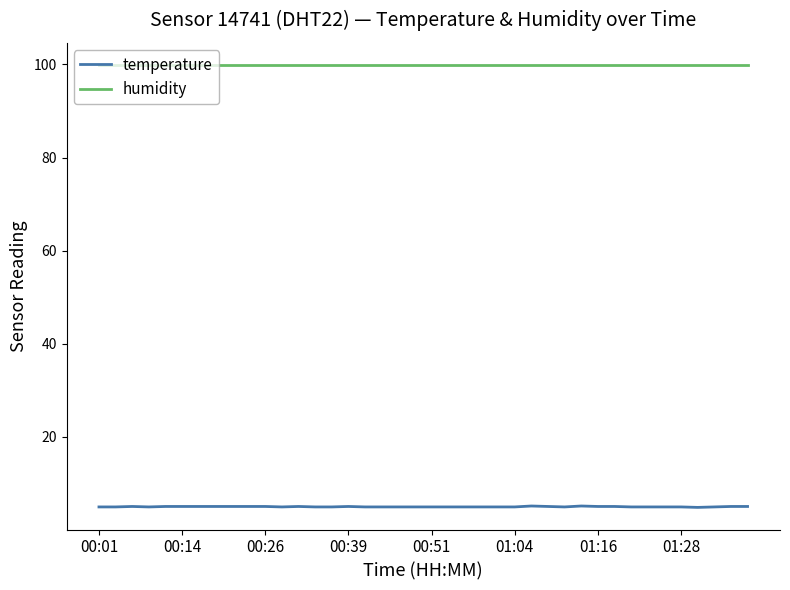

List the series in order of their peak value, highest first.

humidity, temperature